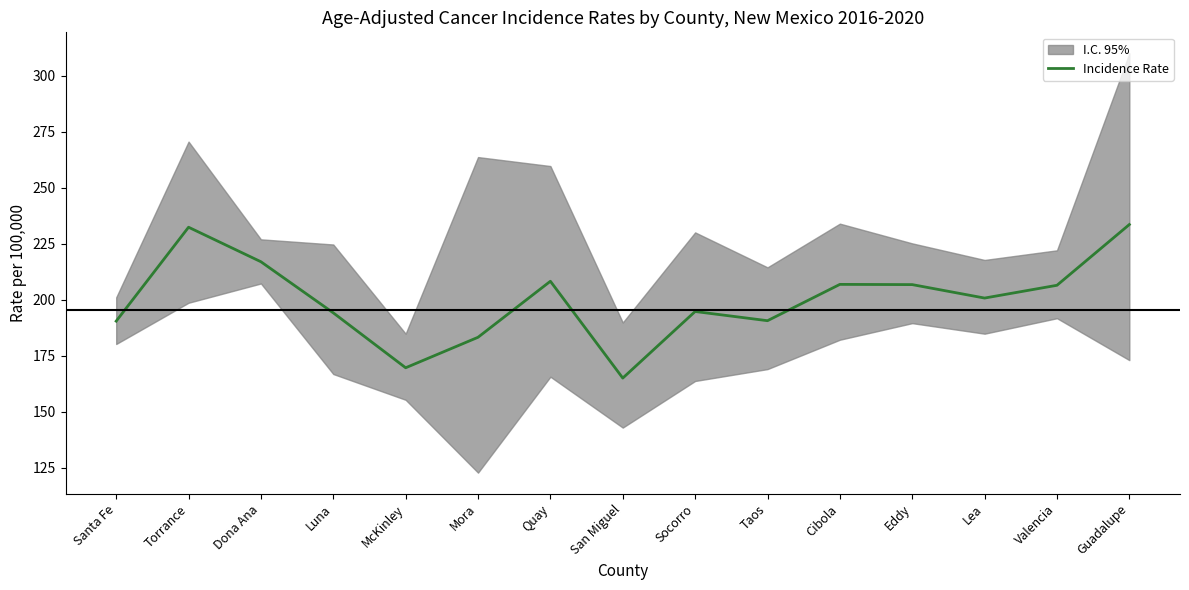

What is the sum of all values?

3000.6